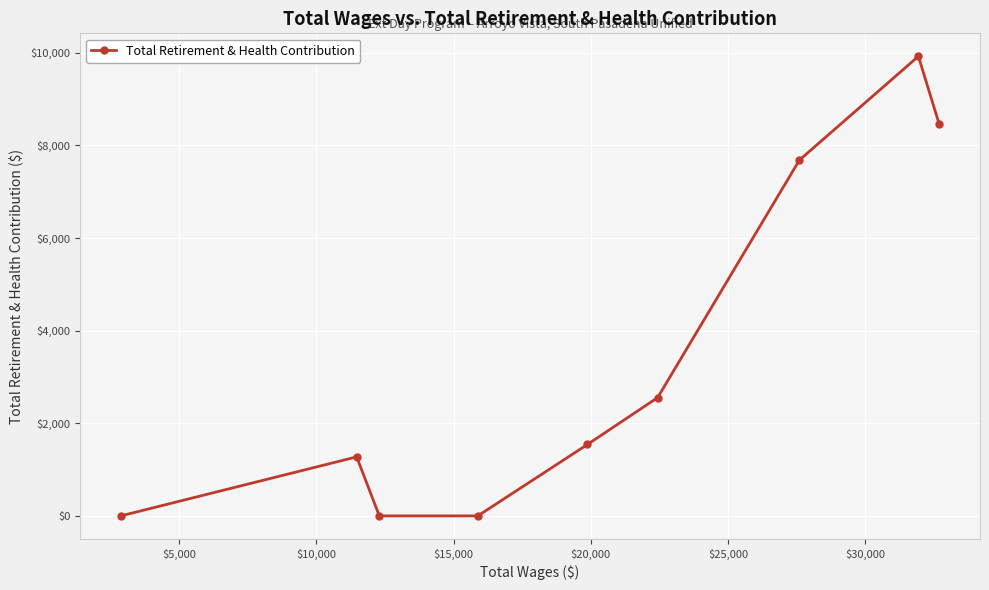

What is the maximum value shown in the chart?

9926